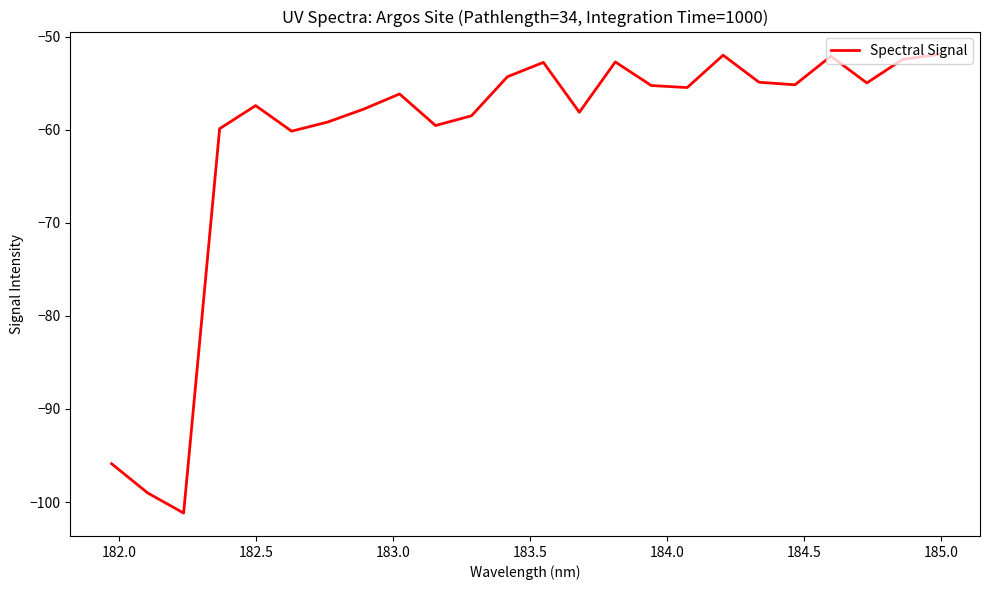

What is the minimum value shown in the chart?

-101.2